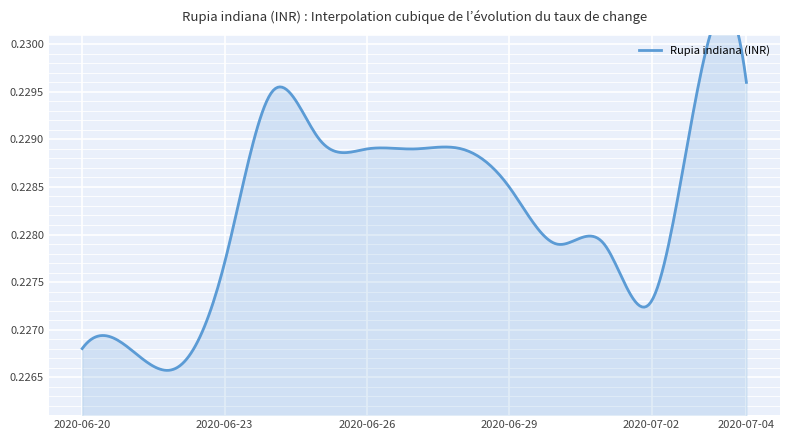

Is it true that the value at 2020-06-22 is 0.2?

True